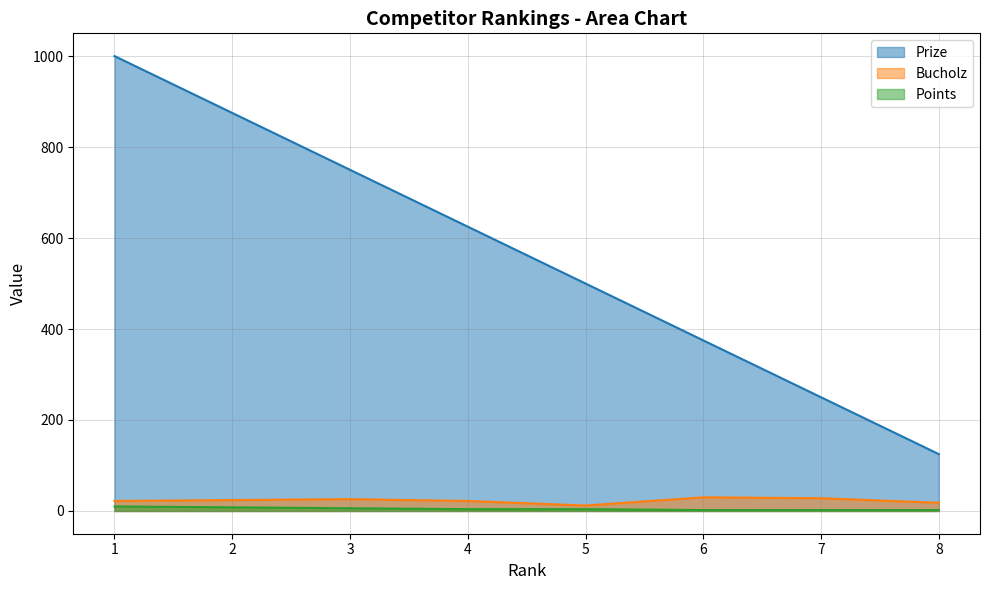

What is the value of the Bucholz point at the 3rd from the left?

26